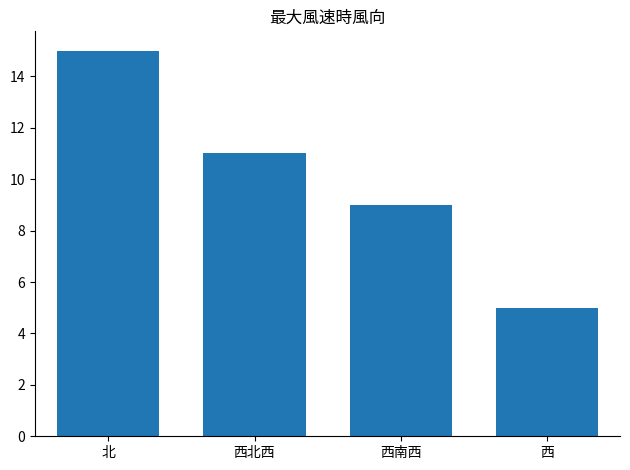

What is the label of the 4th bar from the left?

西